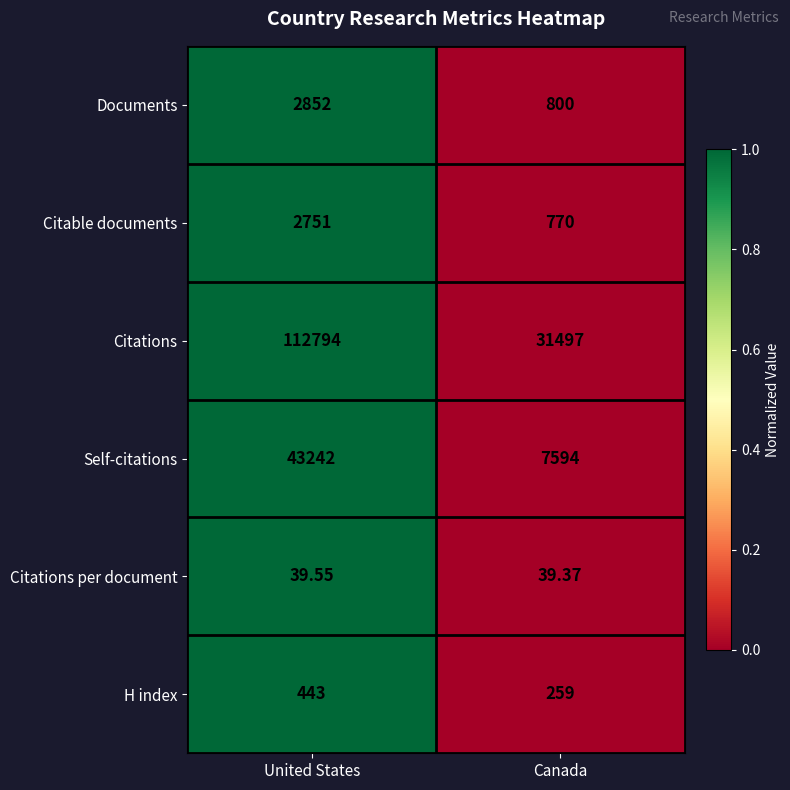

Where is Citations nearest to the value 72145?

Canada